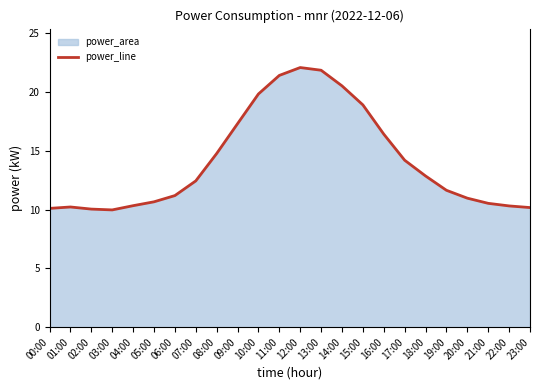

Where is the data nearest to the value 16?

16:00